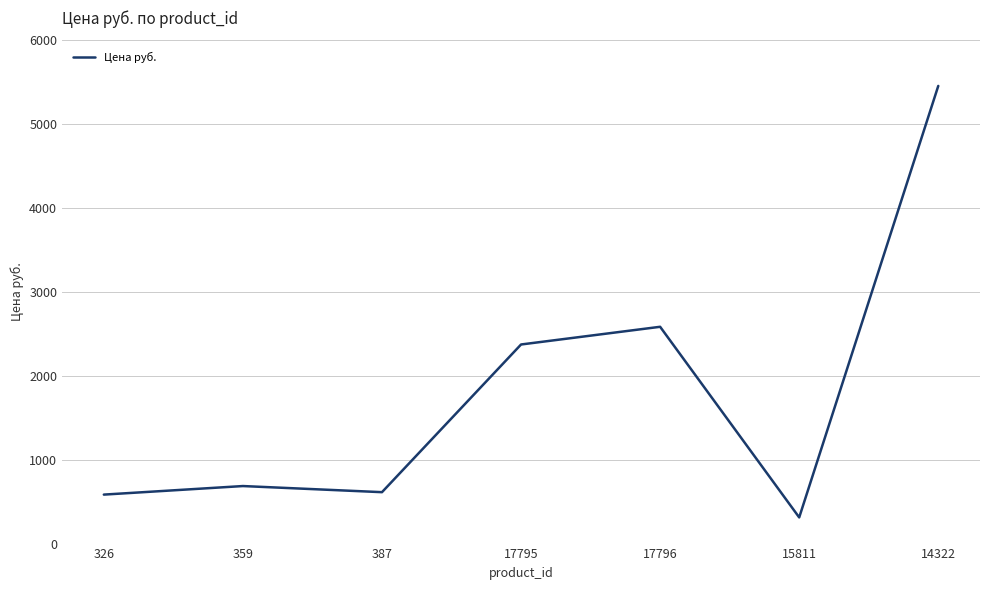

What is the ratio of the value at 17796 to the value at 387?

4.2